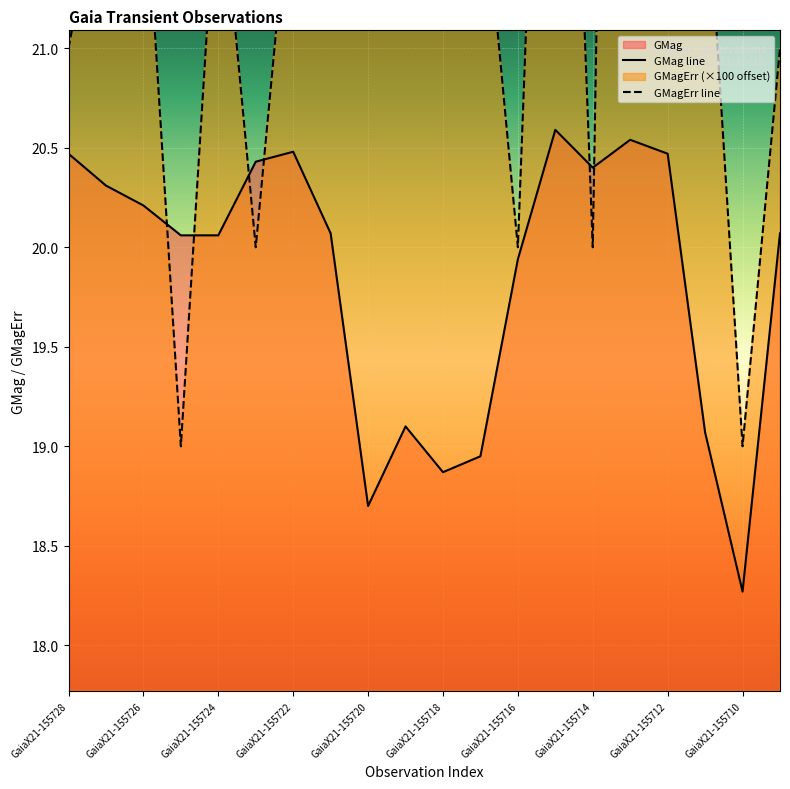

Reading right to left, what are all the values shown in this chart?

GMag: 20.1	18.3	19.1	20.5	20.5	20.4	20.6	19.9	18.9	18.9	19.1	18.7	20.1	20.5	20.4	20.1	20.1	20.2	20.3	20.5
GMagErr: 21.0	19.0	22.0	26.0	31.0	20.0	25.0	20.0	22.0	25.0	24.0	22.0	24.0	22.0	20.0	22.0	19.0	22.0	22.0	21.0